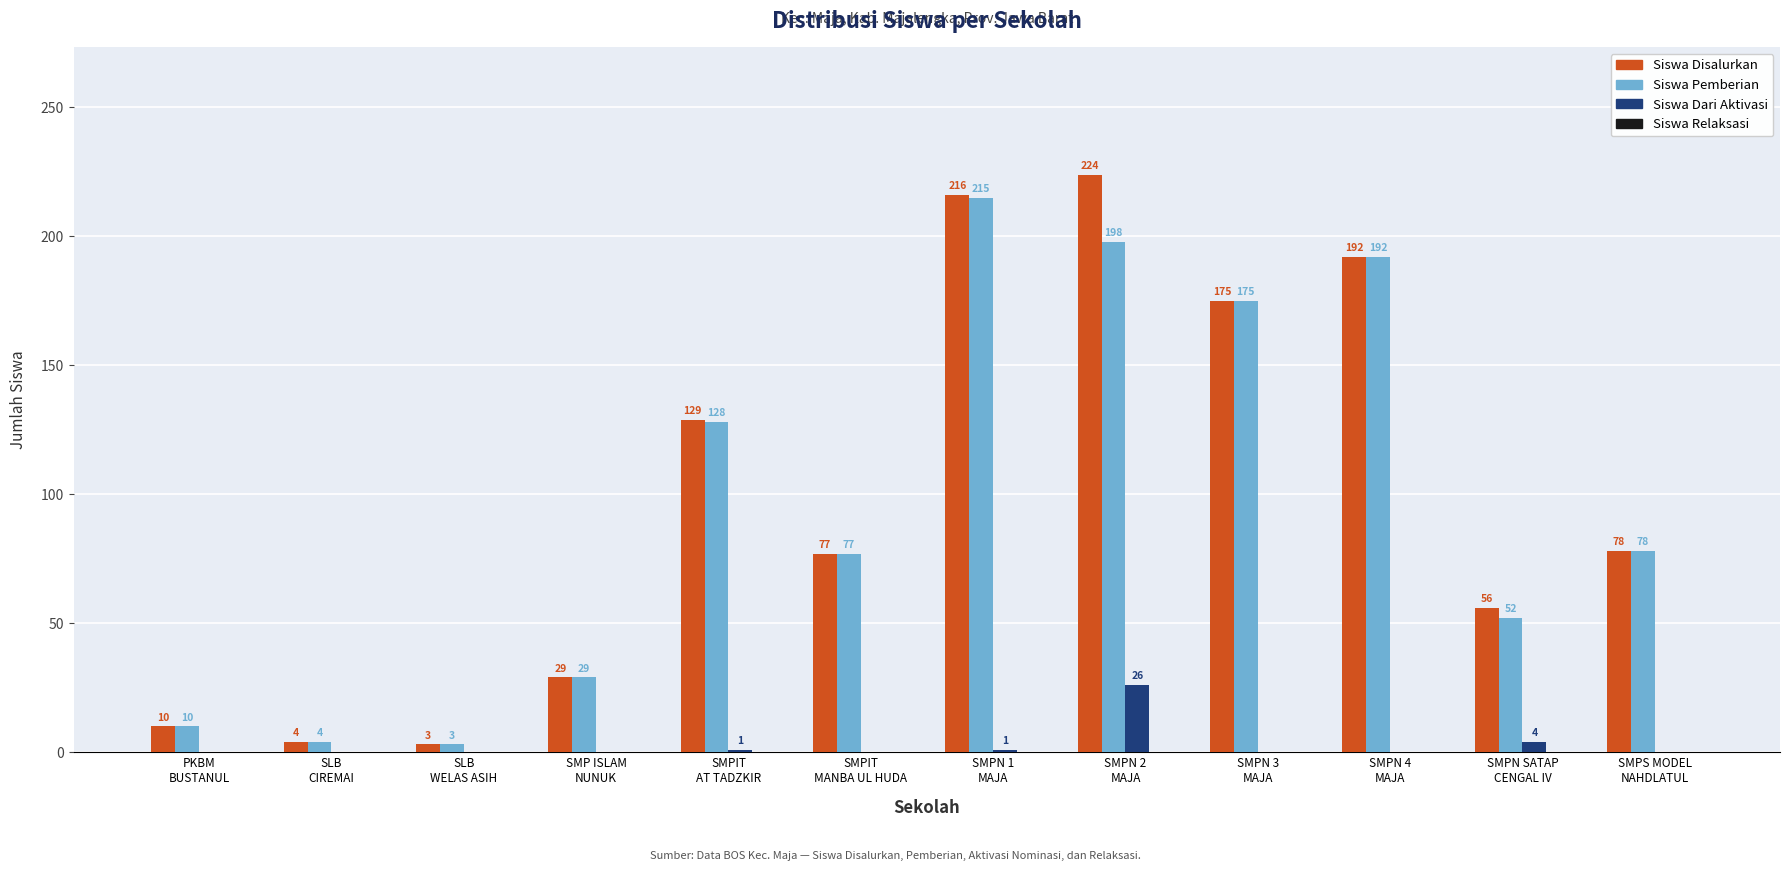

What is the sum of all Siswa Dari Aktivasi values?

32